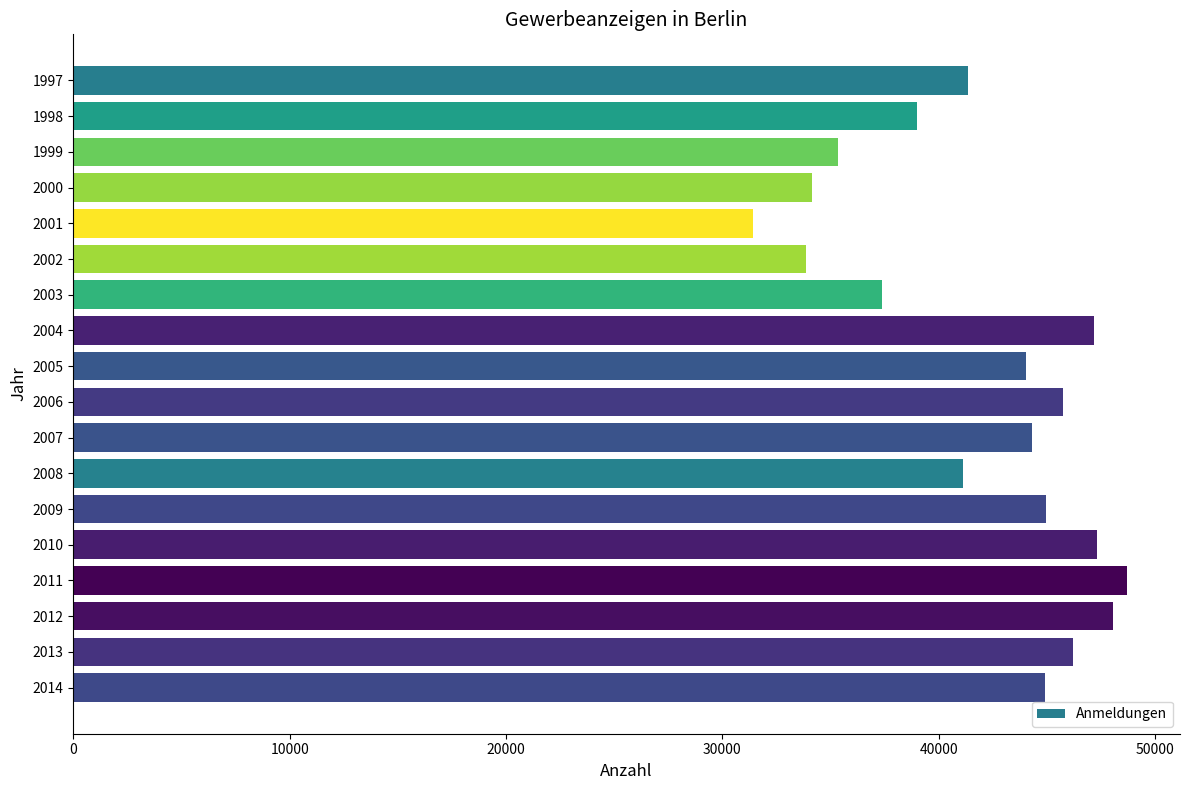

What is the value of the 14th bar from the top?

47300